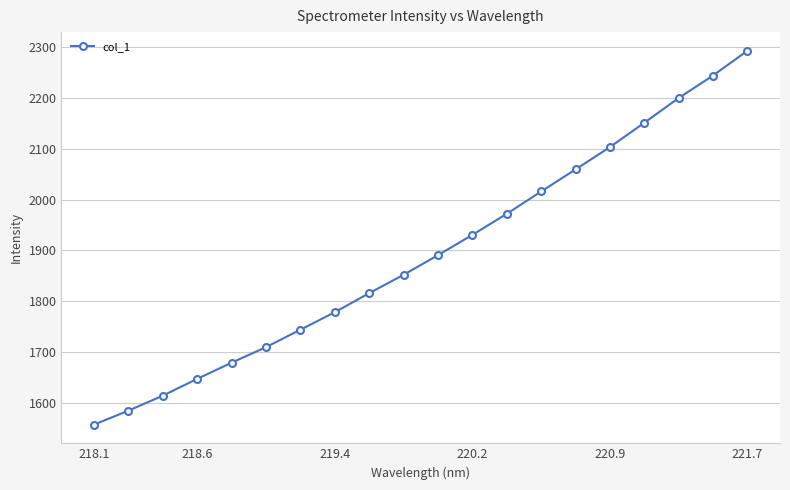

What is the sum of all values?

37840.2